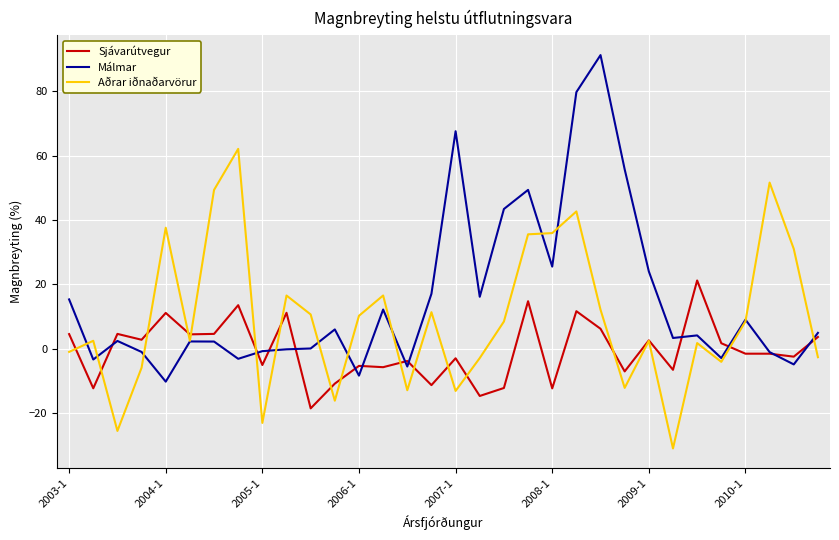

Which series has the largest total across all categories?

Málmar